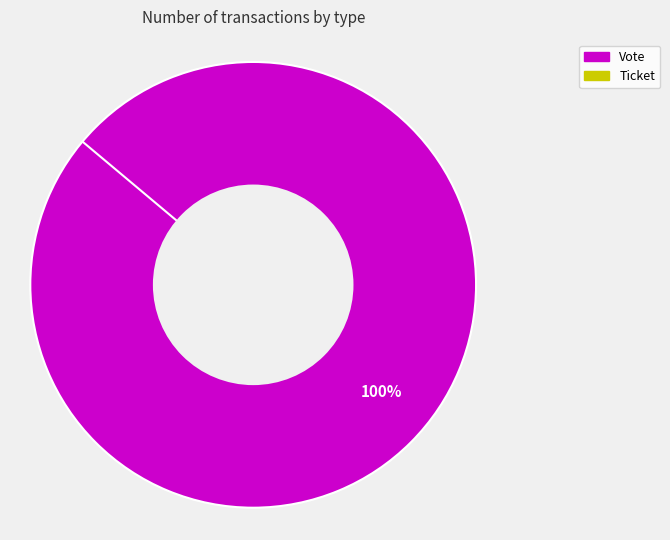

Does any single category account for the majority?

Yes